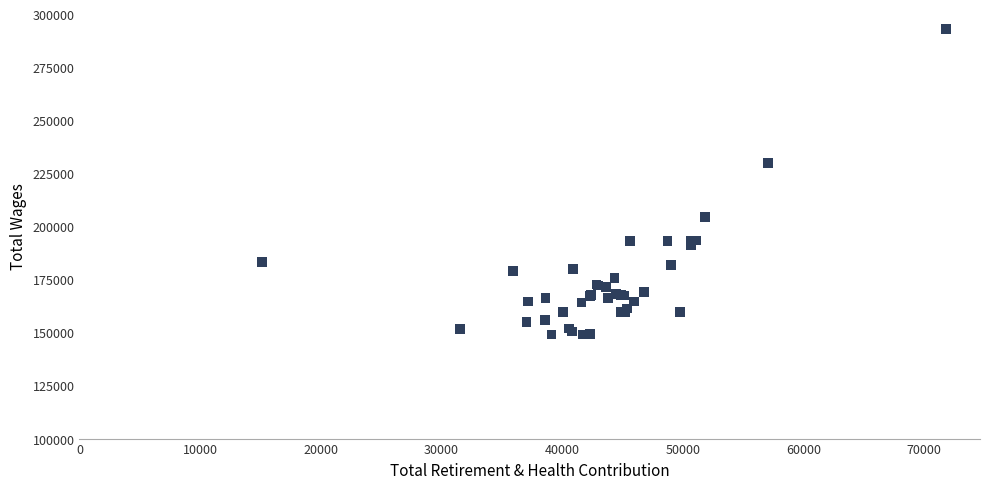

What Y value in the scatter plot is closest to 221051?

229939